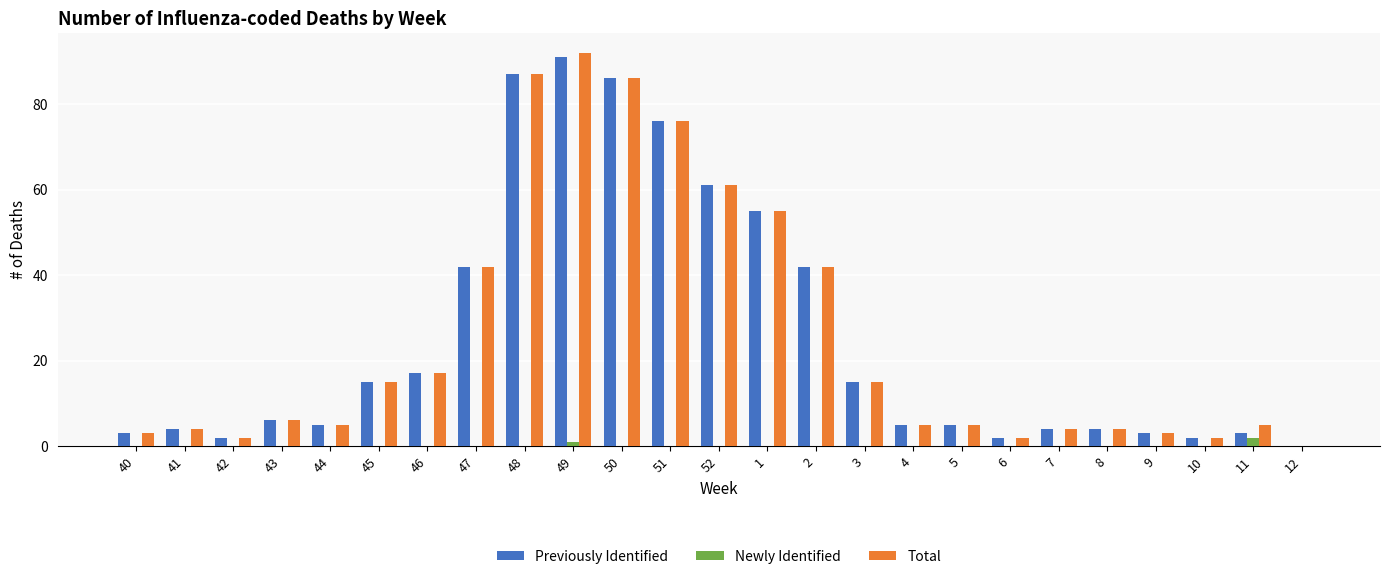

At which category does the chart reach its peak across all series?

49